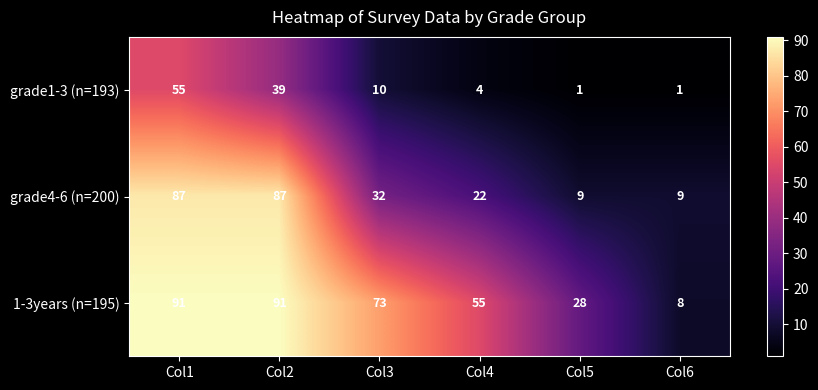

Which series has the widest spread of values?

1-3years (n=195)